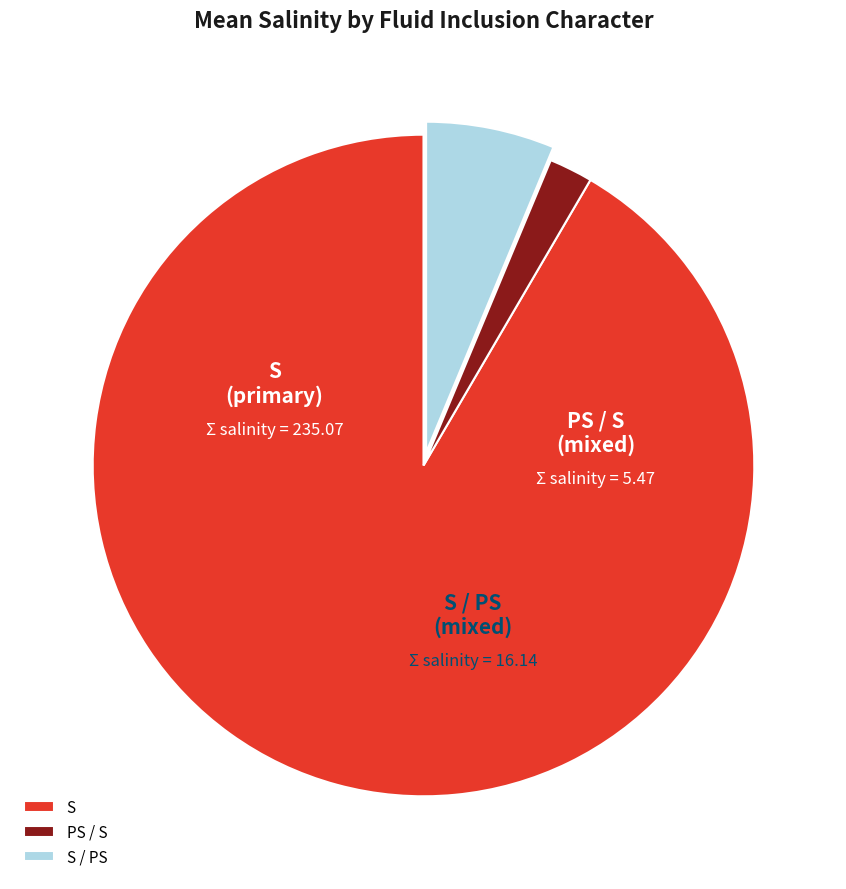

Is there any slice that represents more than half of the pie?

Yes